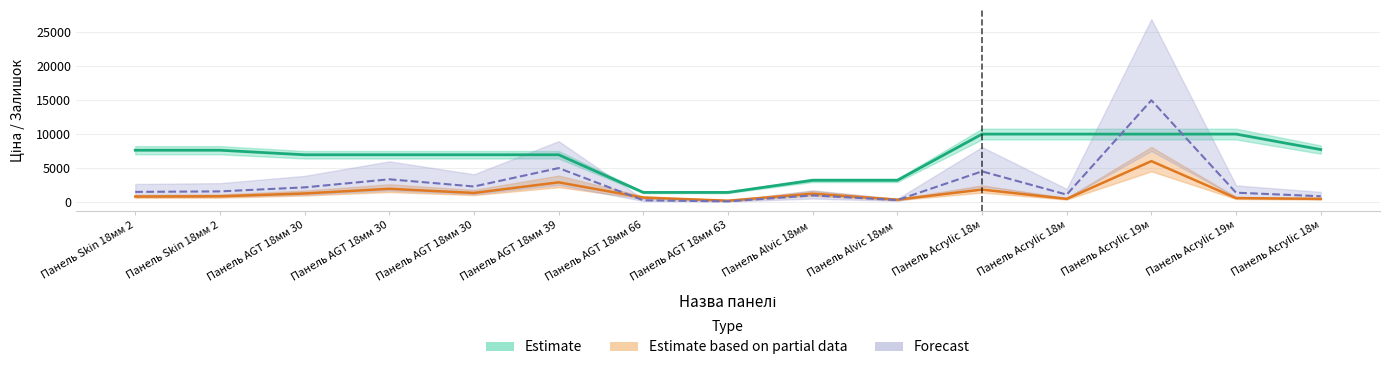

True or false: Залишок and Ціна cross at least once.

False